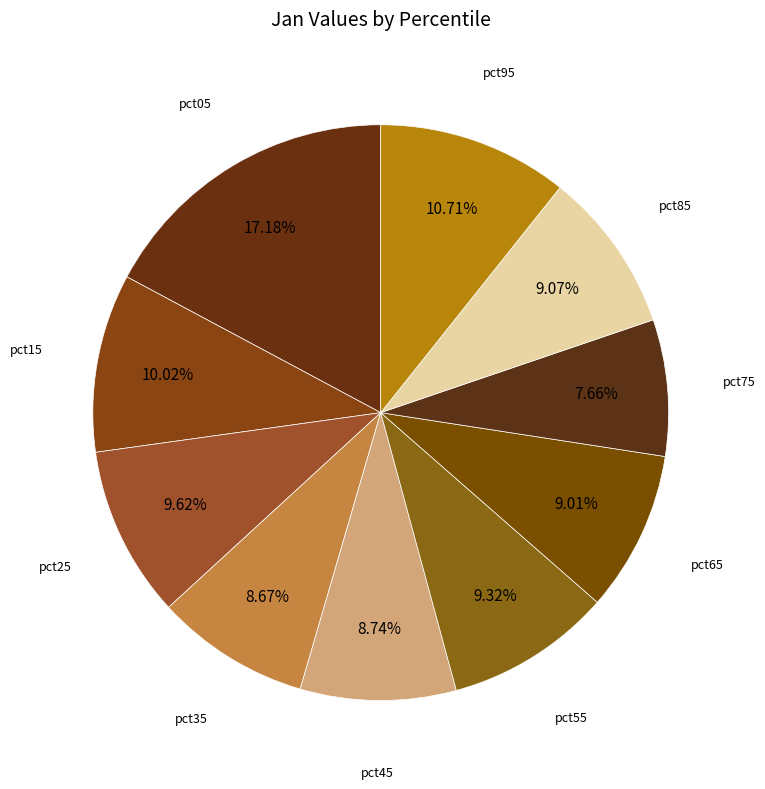

What percentage is NOT represented by pct35?

91.3%